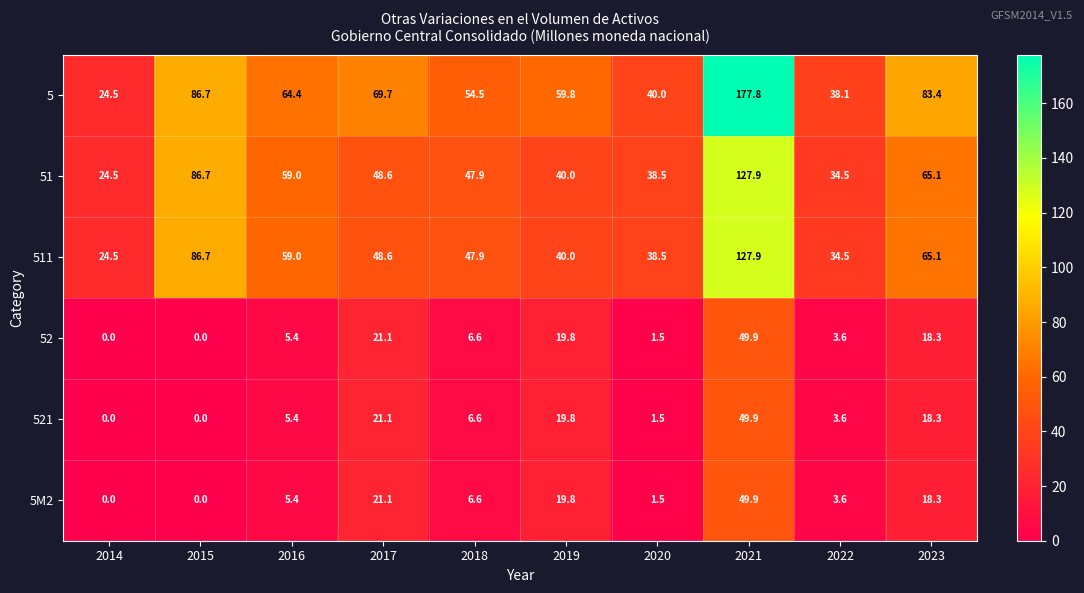

What is the maximum value shown in the chart?

177.8